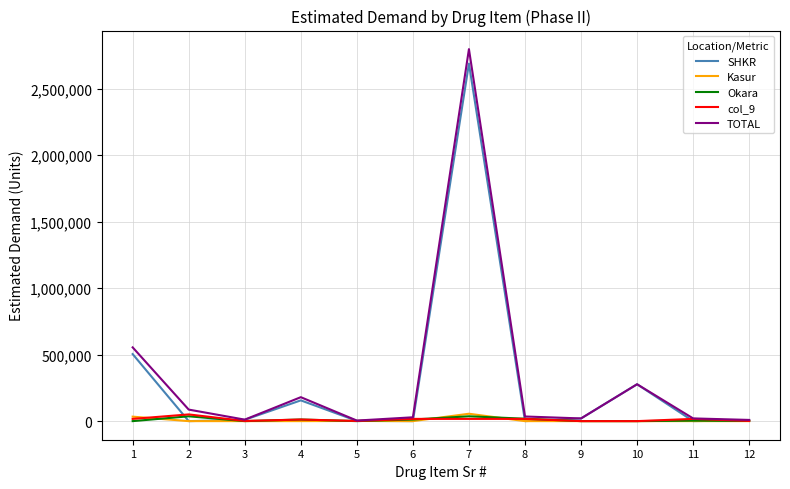

Which series has the widest spread of values?

TOTAL